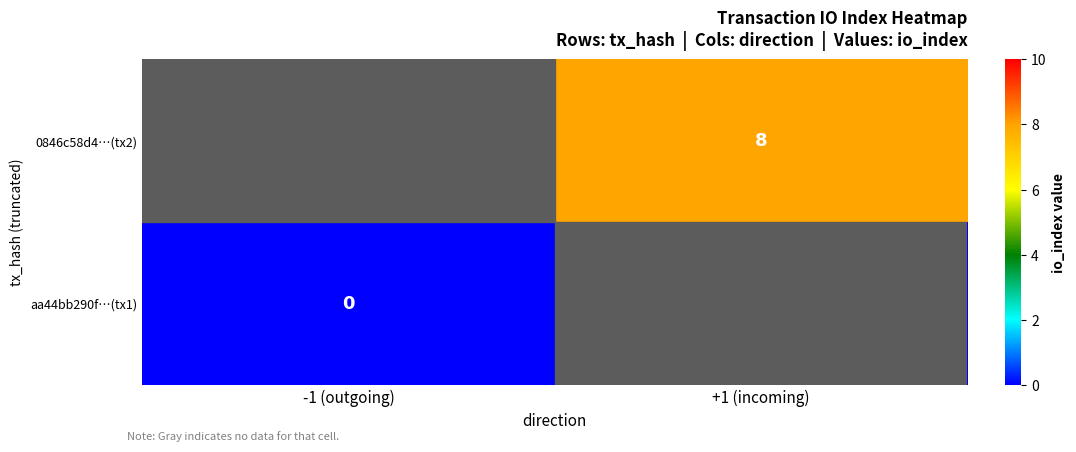

The 0846c58d4…(tx2) series shows 8 at +1 (incoming). True or false?

True